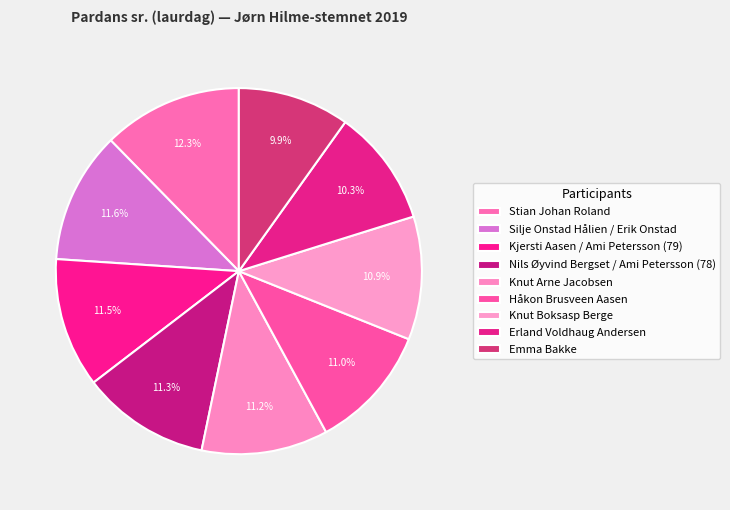

How many slices are in this pie chart?

9